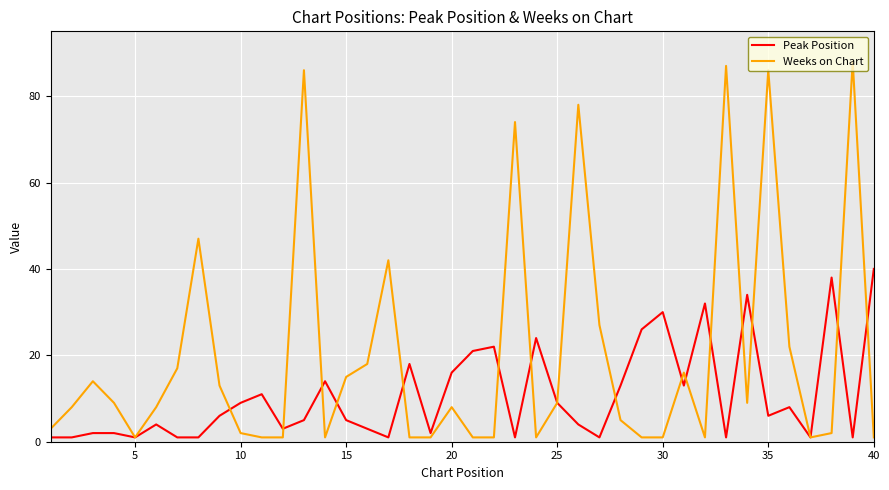

Which series has the largest total across all categories?

Weeks on Chart